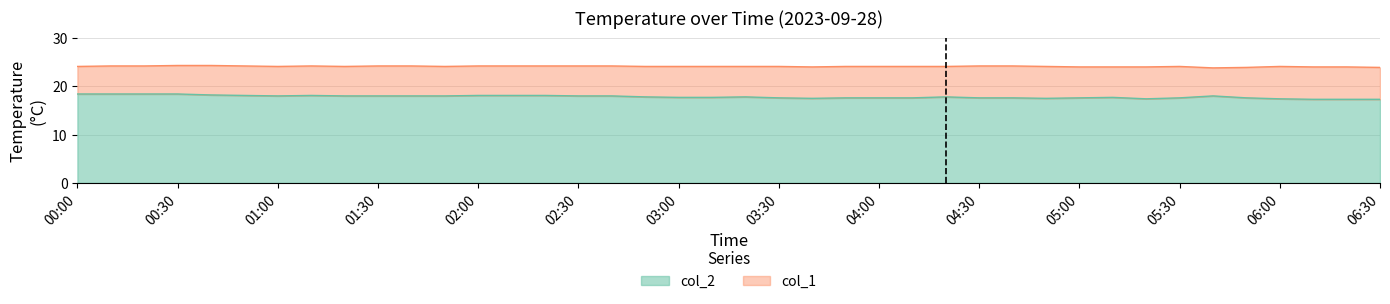

What is the maximum value for col_2?

18.4